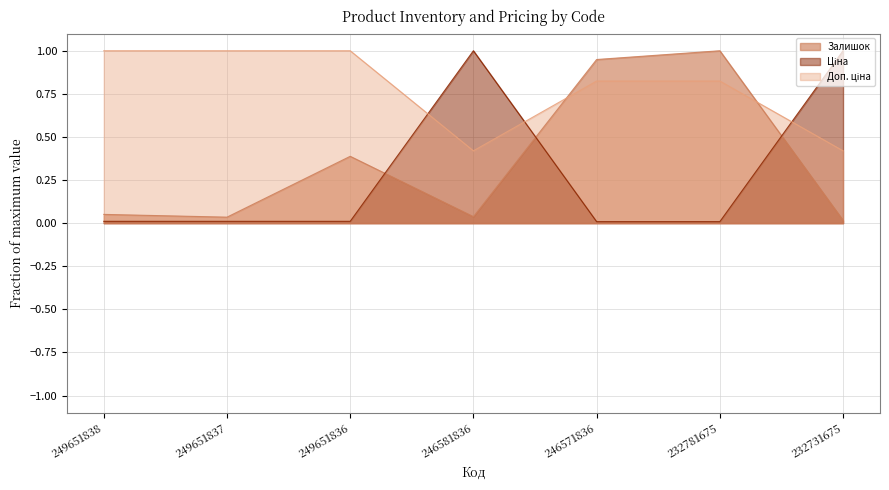

Reading left to right, transcribe all the data shown in this chart.

Залишок: 0.1	0.0	0.4	0.0	0.9	1.0	0.0
Ціна: 0.0	0.0	0.0	1.0	0.0	0.0	1.0
Доп. ціна: 1.0	1.0	1.0	0.4	0.8	0.8	0.4